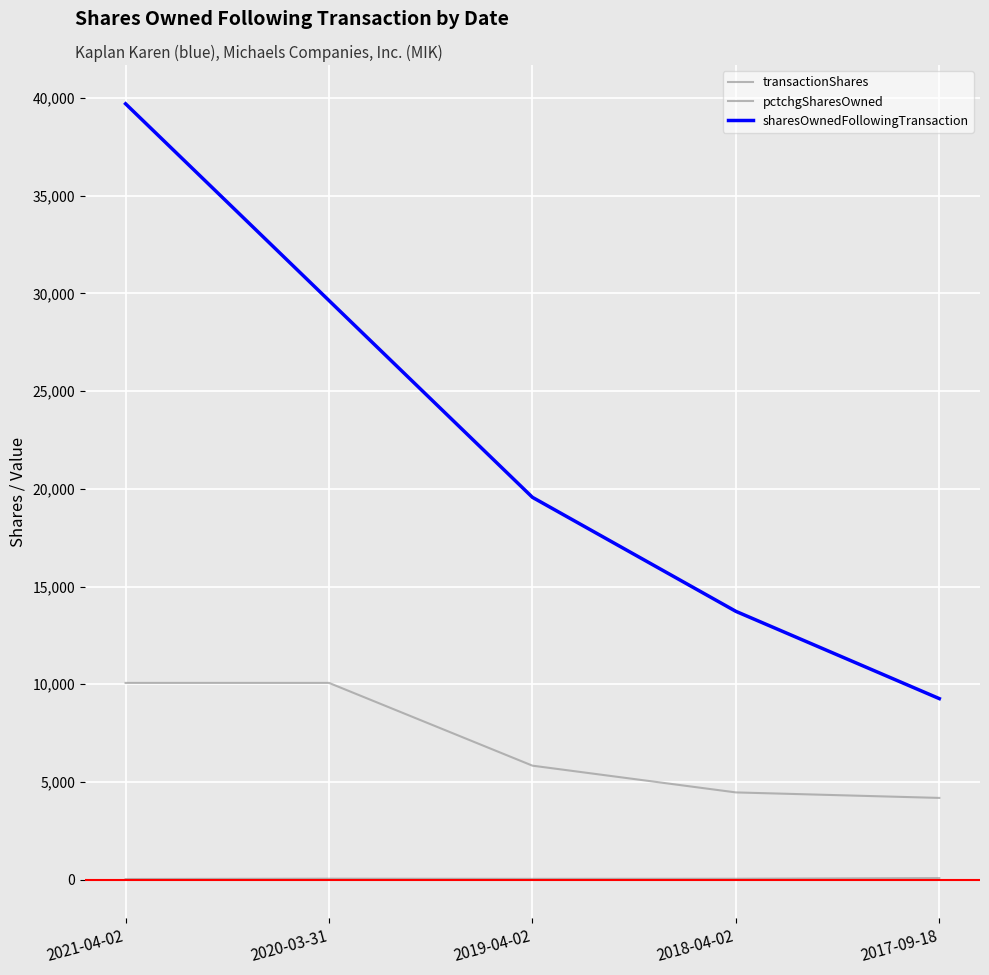

Rank the series by their maximum value, from lowest to highest.

pctchgSharesOwned, transactionShares, sharesOwnedFollowingTransaction